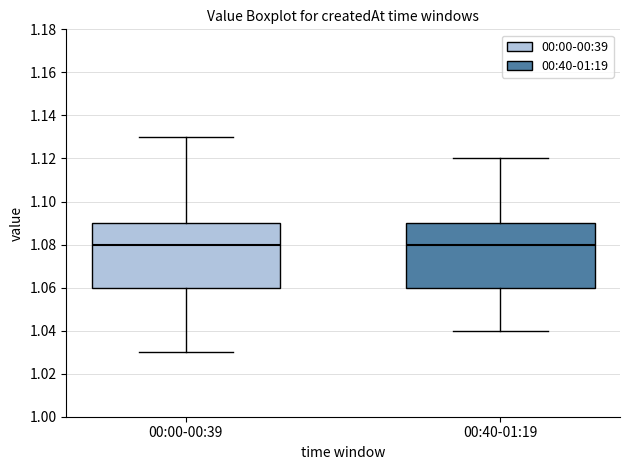

Where does the lower whisker of the box for 00:40-01:19 end on the y-axis? The values are not printed on the chart, so give them approximately, as read against the axis.

1.04